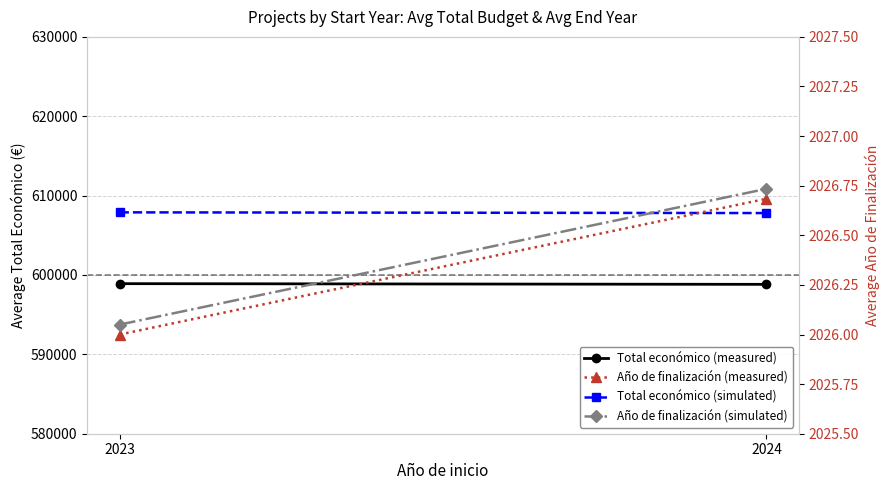

Rank the series at 2023 from lowest to highest value.

Año de finalización (measured), Año de finalización (simulated), Total económico (measured), Total económico (simulated)